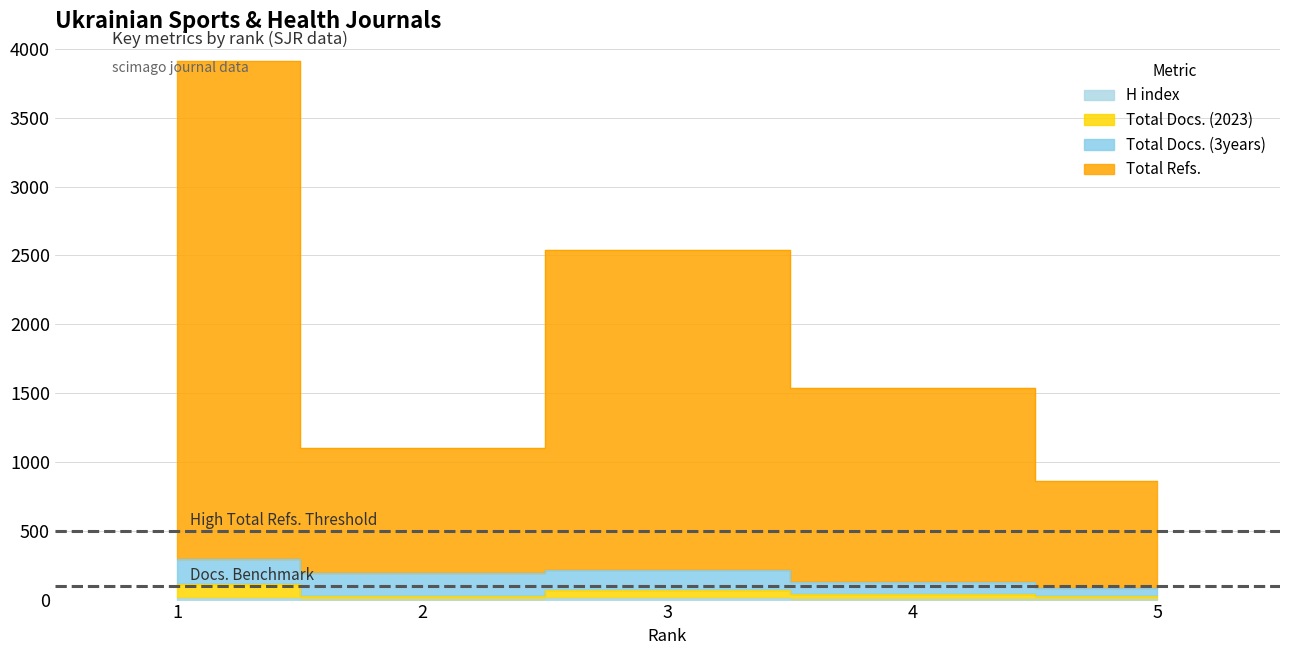

Is it true that Total Docs. (2023) equals 38 at 5?

False